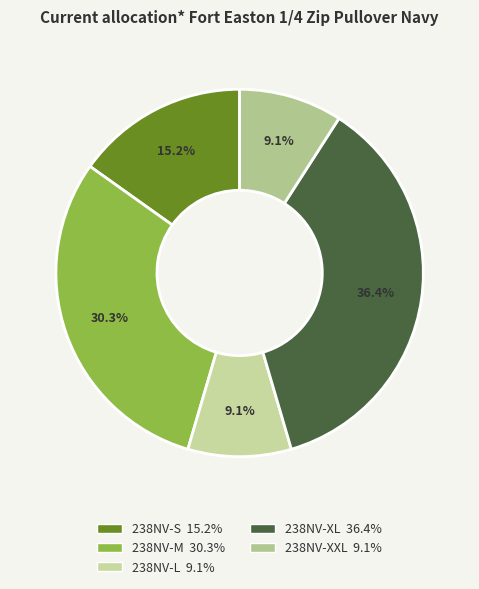

To the nearest percent, what is the difference between the largest and smallest slice percentages?

27%